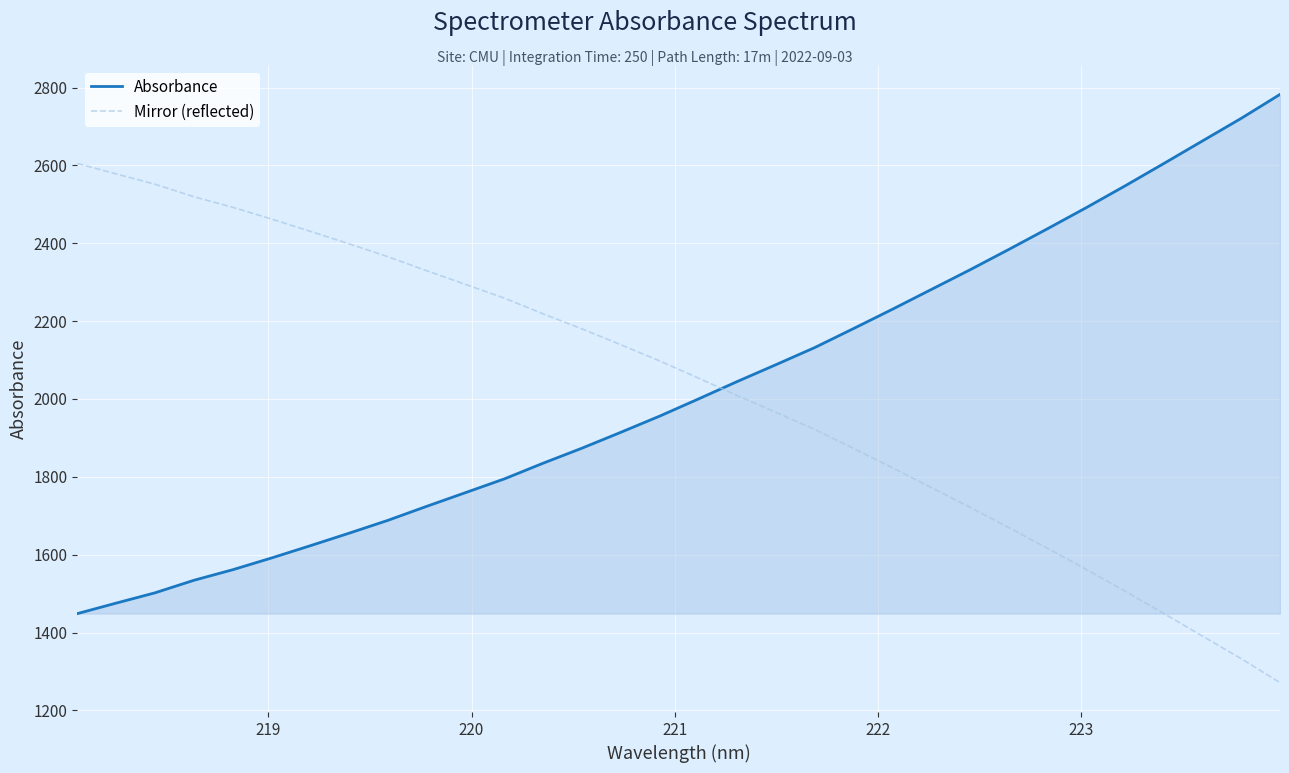

What is the maximum value shown in the chart?

2782.3